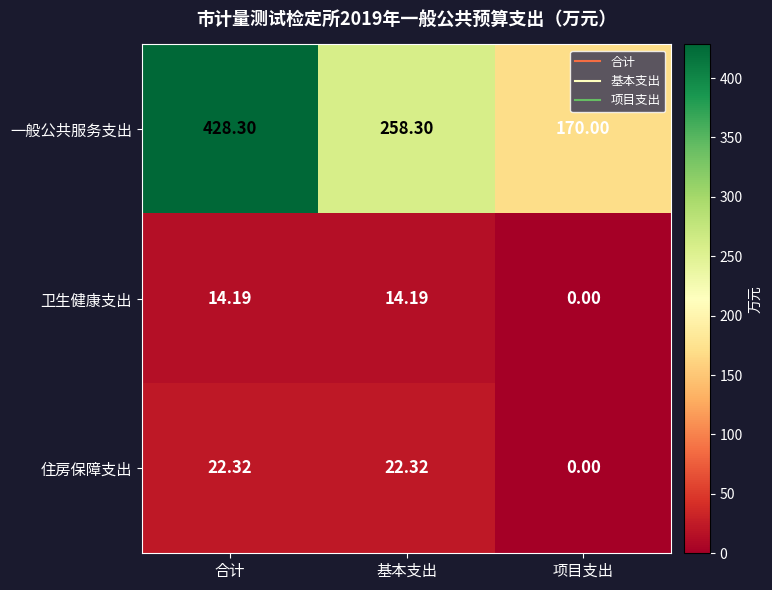

Which category has the lowest value in the 卫生健康支出 series?

项目支出